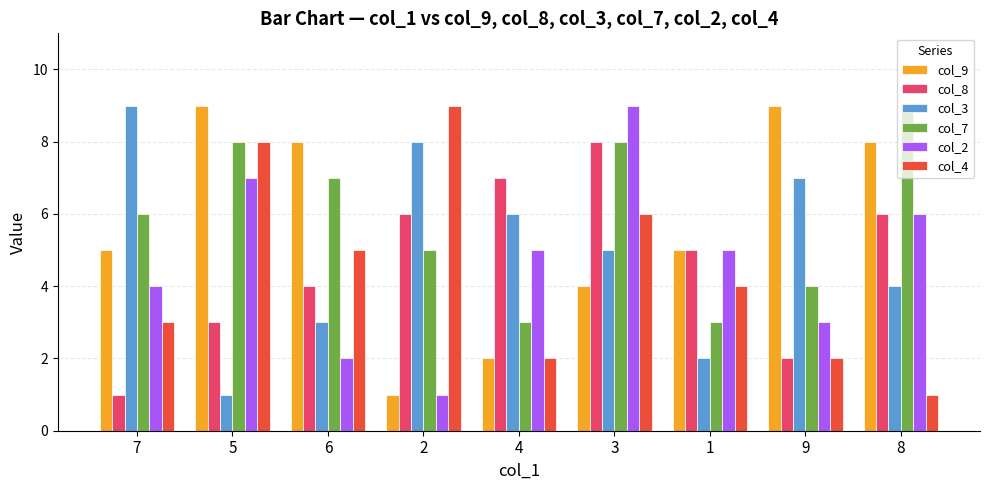

Reading left to right, transcribe all the data shown in this chart.

col_9: 5	9	8	1	2	4	5	9	8
col_8: 1	3	4	6	7	8	5	2	6
col_3: 9	1	3	8	6	5	2	7	4
col_7: 6	8	7	5	3	8	3	4	9
col_2: 4	7	2	1	5	9	5	3	6
col_4: 3	8	5	9	2	6	4	2	1